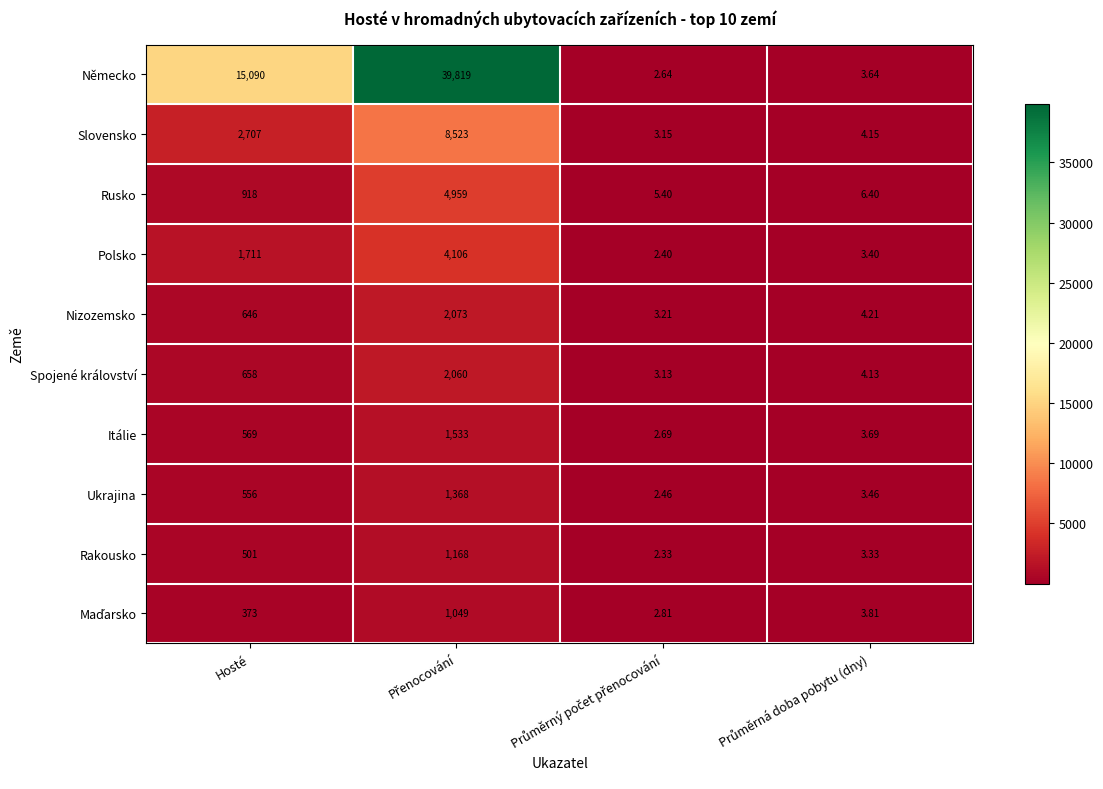

Which series has the widest spread of values?

Německo